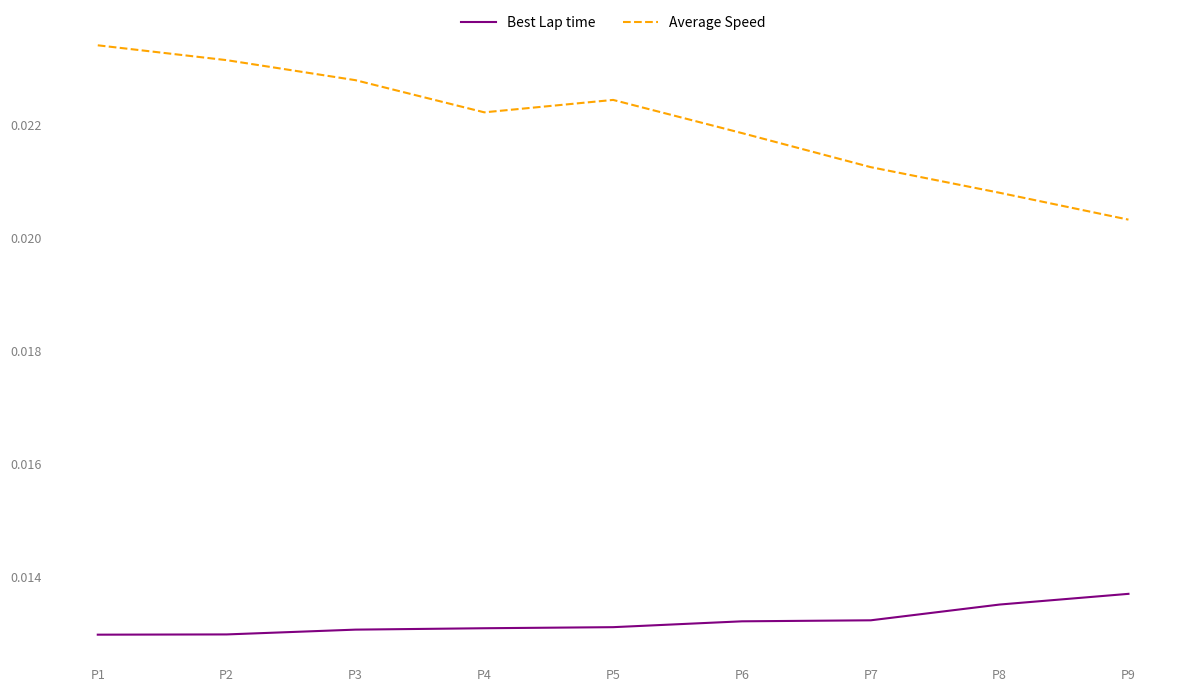

At P9, list the series in order from smallest to largest.

Best Lap time, Average Speed